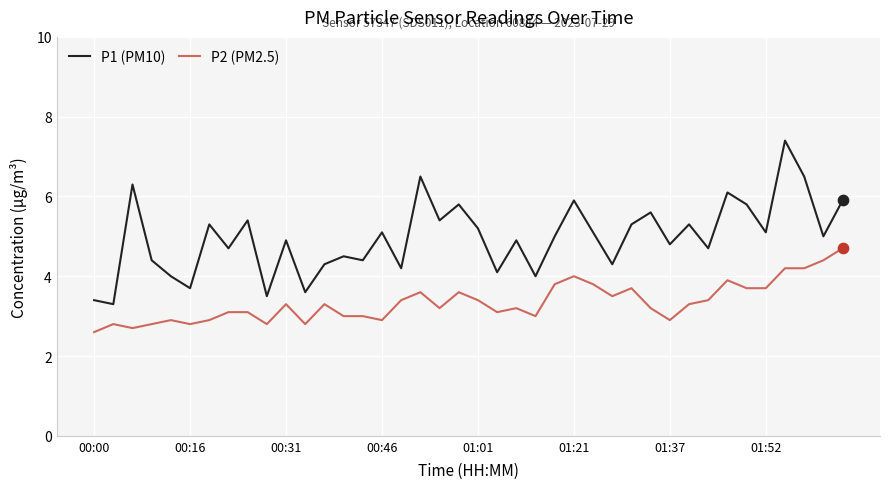

What are all the series names shown in the legend?

P1 (PM10), P2 (PM2.5)